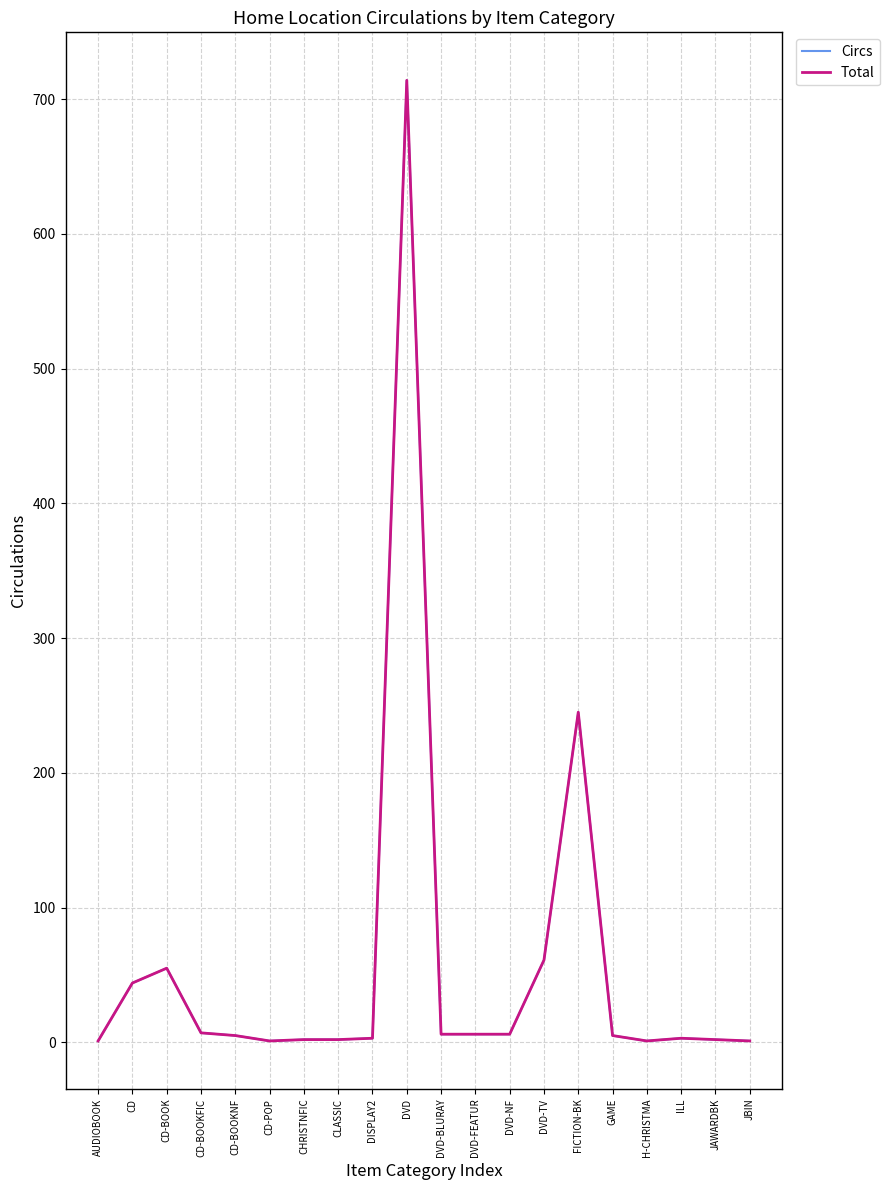

Does the chart have visible grid lines?

Yes